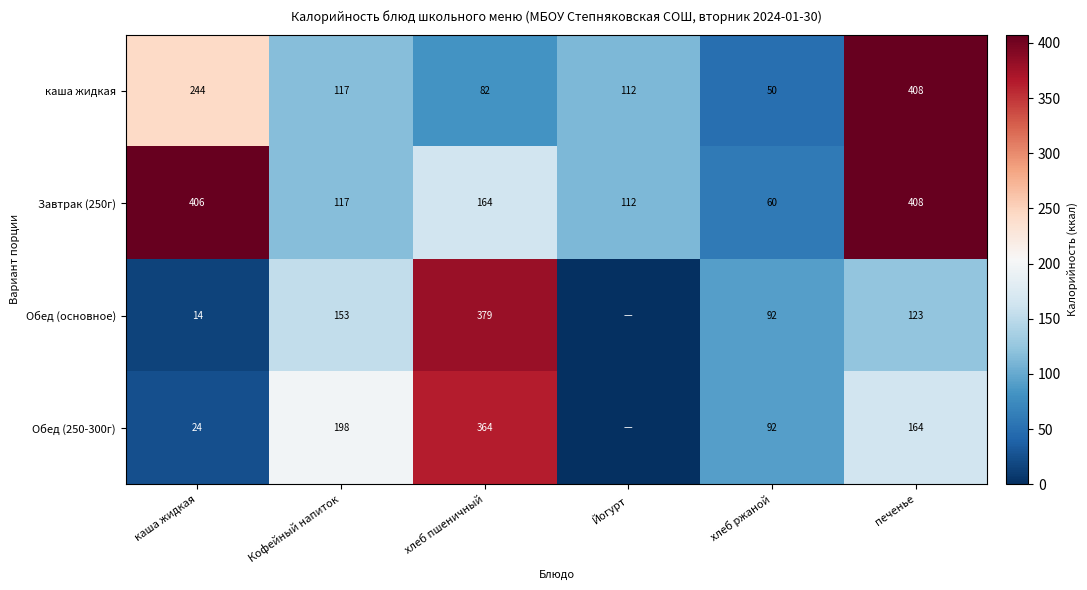

What is the spread (max minus min) of values at каша жидкая?

392